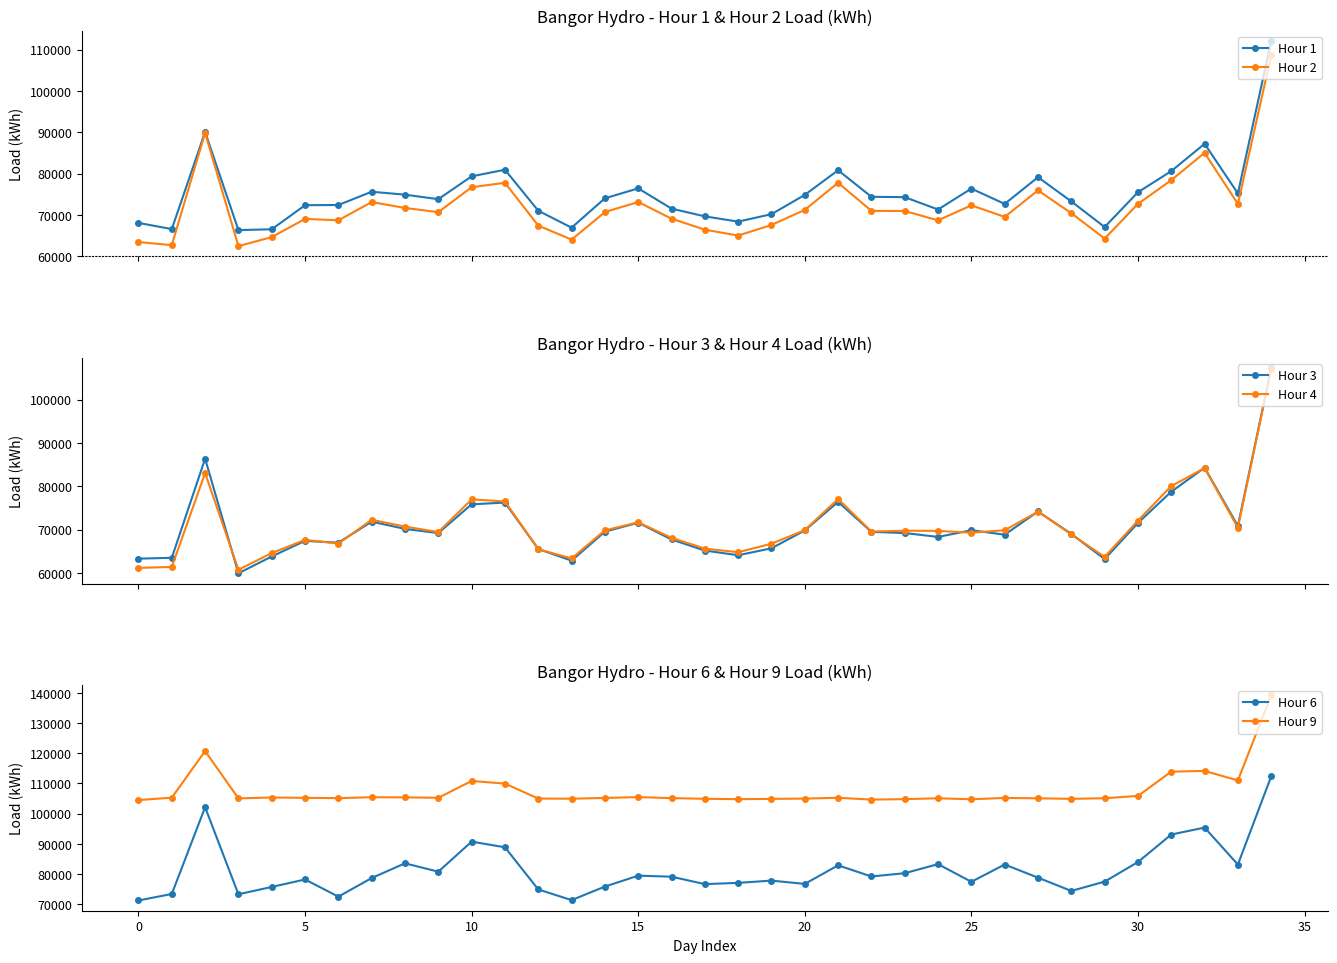

True or false: Hour 2 has more than 0 points higher than both neighbors.

True